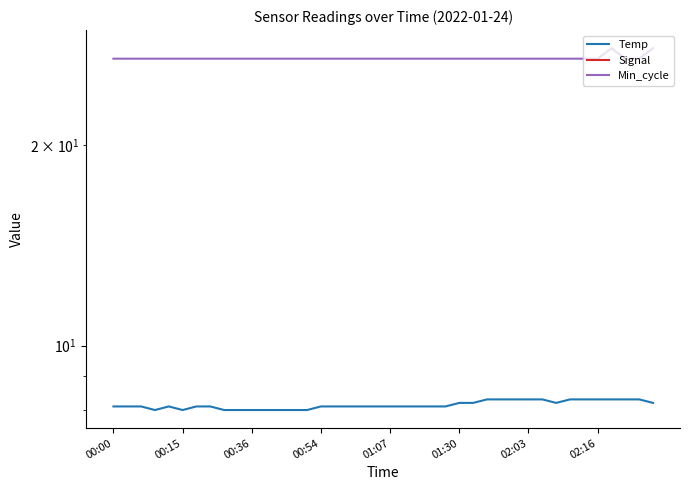

List the series in order of their overall mean, highest first.

Min_cycle, Temp, Signal